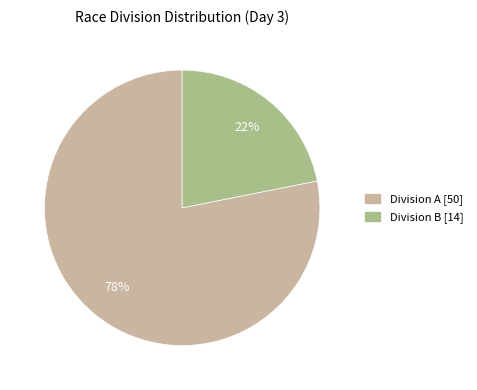

To the nearest percent, what portion does Division A [50] represent?

78%